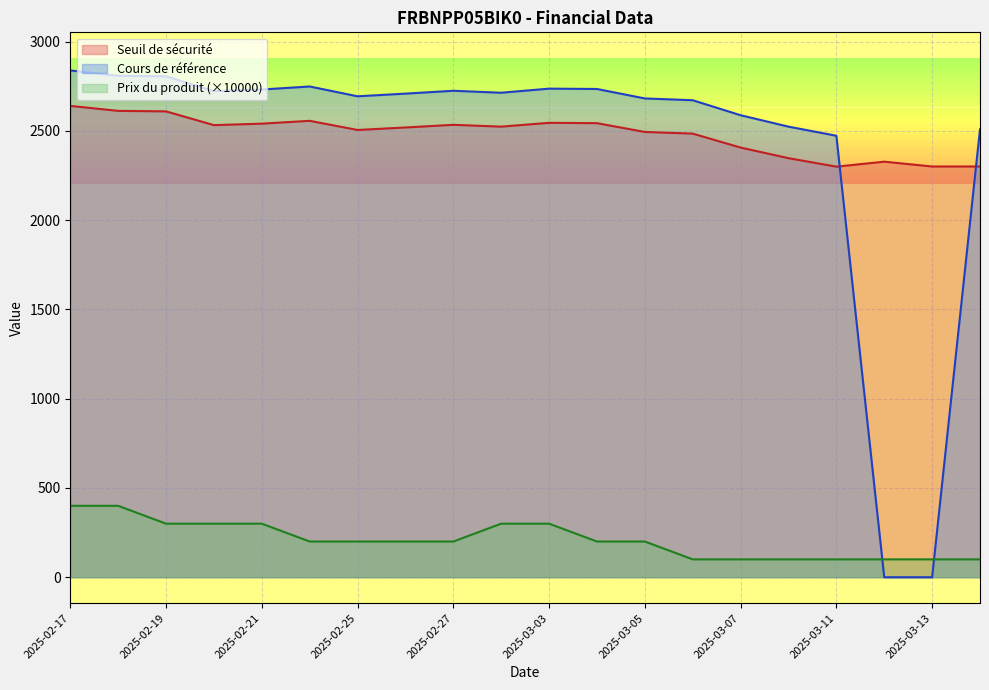

How many distinct data groups are displayed?

3